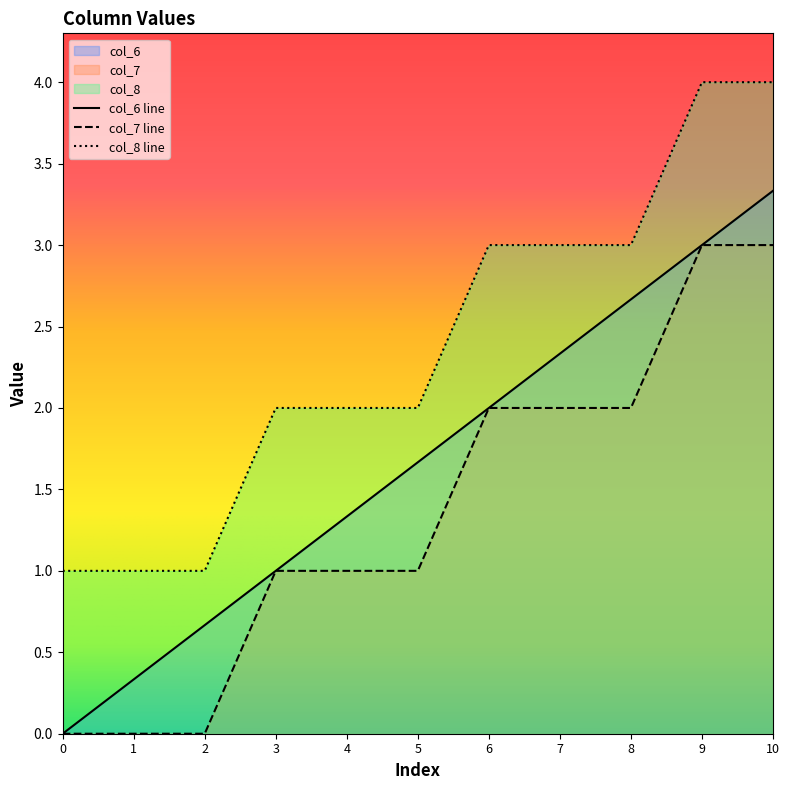

True or false: col_8 line and col_6 line intersect in this chart.

False